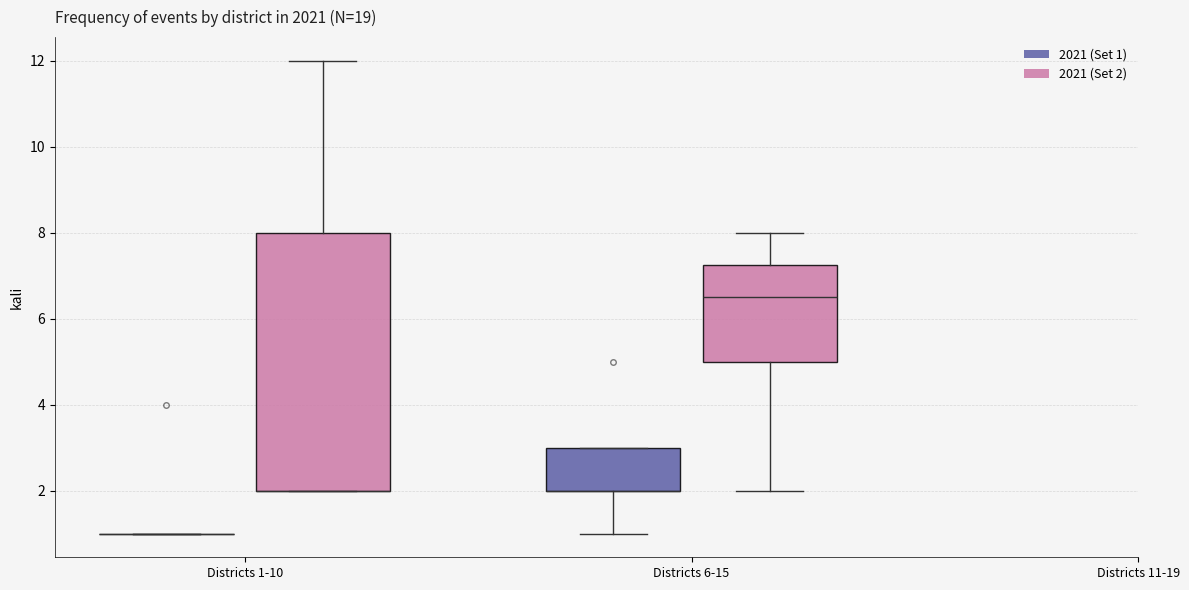

Comparing the boxes themselves (not the whiskers), which one is the tallest?

Districts 1-10 (2021 (Set 2))